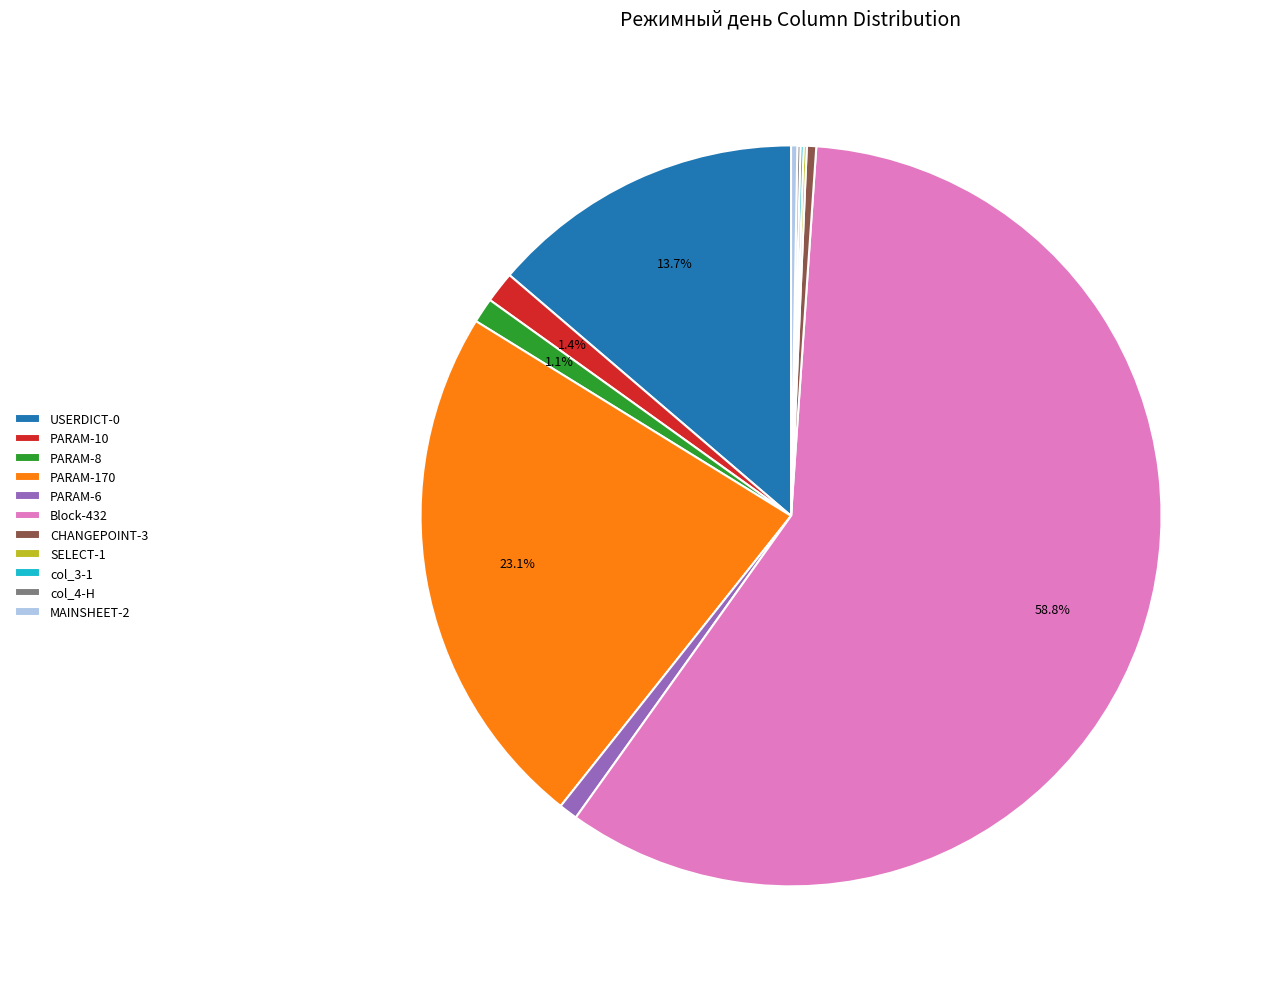

Is Block-432 the majority of the pie?

Yes